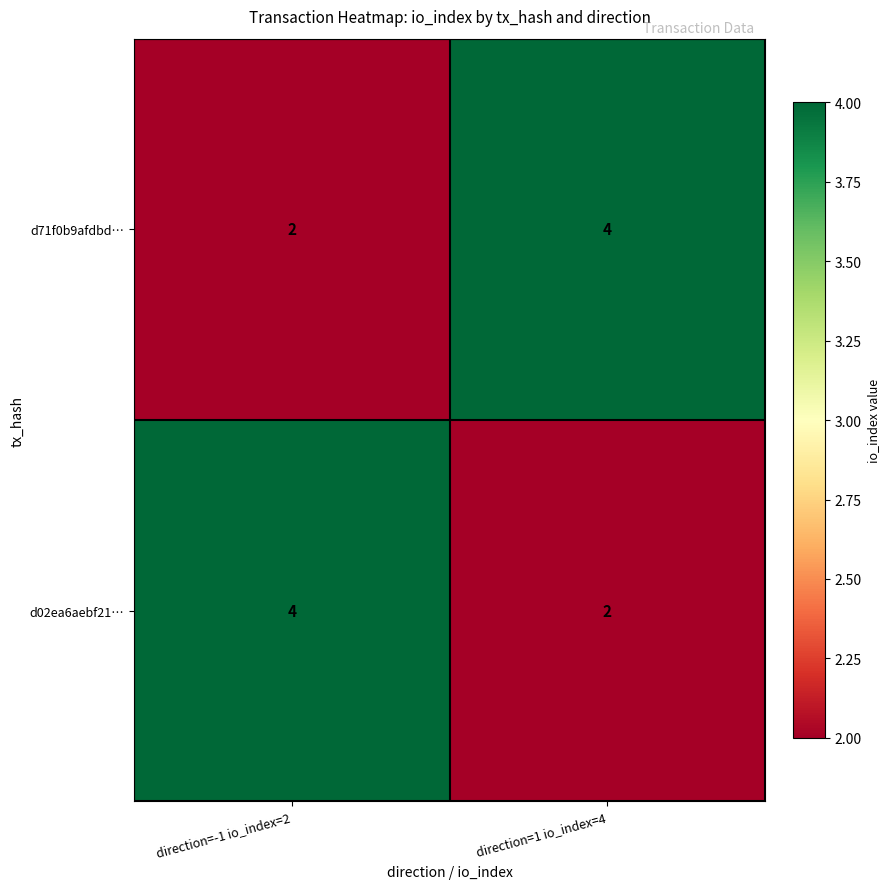

What is the approximate value of d71f0b9afdbd… at direction=1 io_index=4?

4